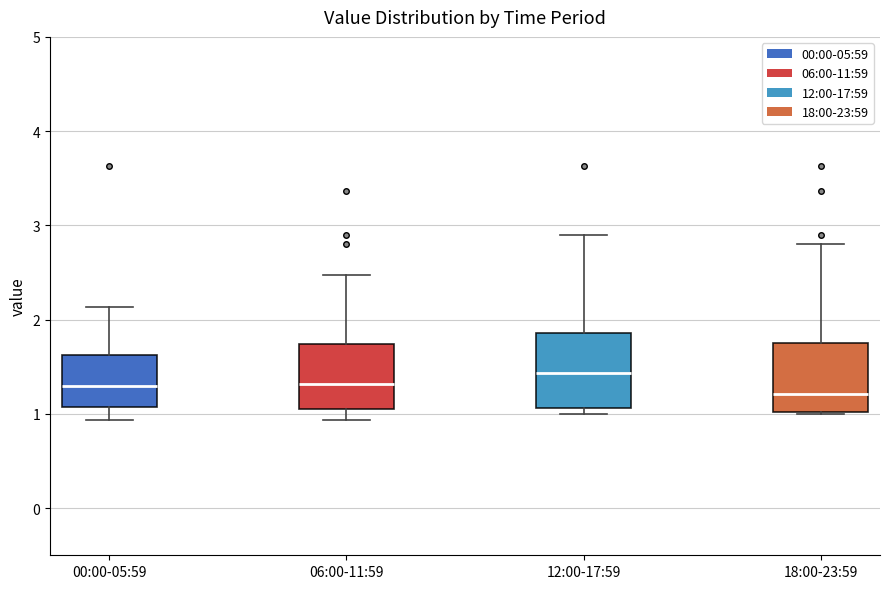

Reading left to right, read every box against the y-axis: the position of its median line, the range the box covers, and the ends of its whiskers. The values are not printed on the chart, so give them approximately, as read against the axis.

00:00-05:59: median 1.3, box 1.1 to 1.6, whiskers 0.9 to 2.1
06:00-11:59: median 1.3, box 1.1 to 1.7, whiskers 0.9 to 2.5
12:00-17:59: median 1.4, box 1.1 to 1.9, whiskers 1.0 to 2.9
18:00-23:59: median 1.2, box 1.0 to 1.8, whiskers 1.0 to 2.8